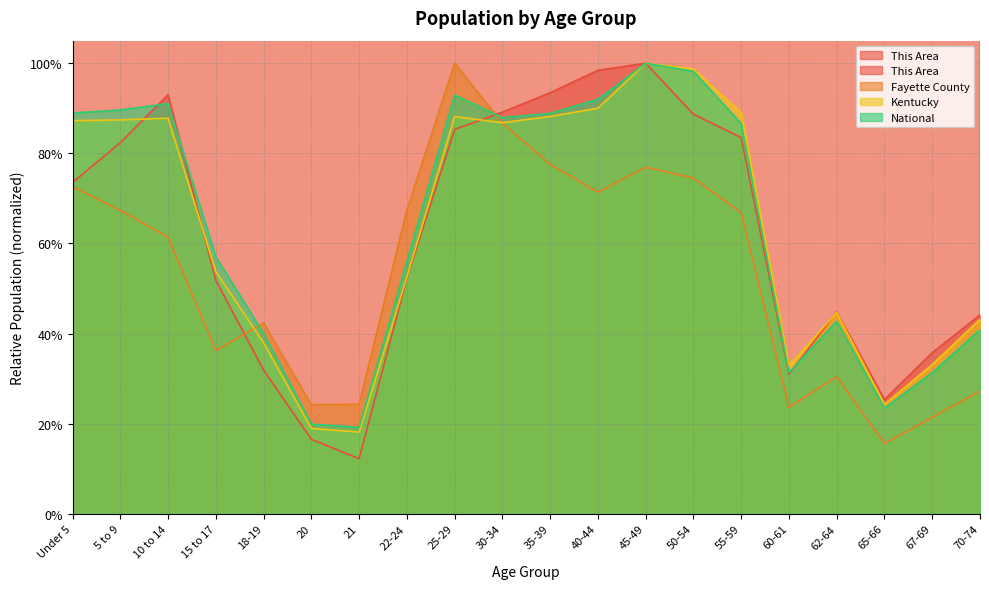

What is the maximum value for Kentucky?

1.0